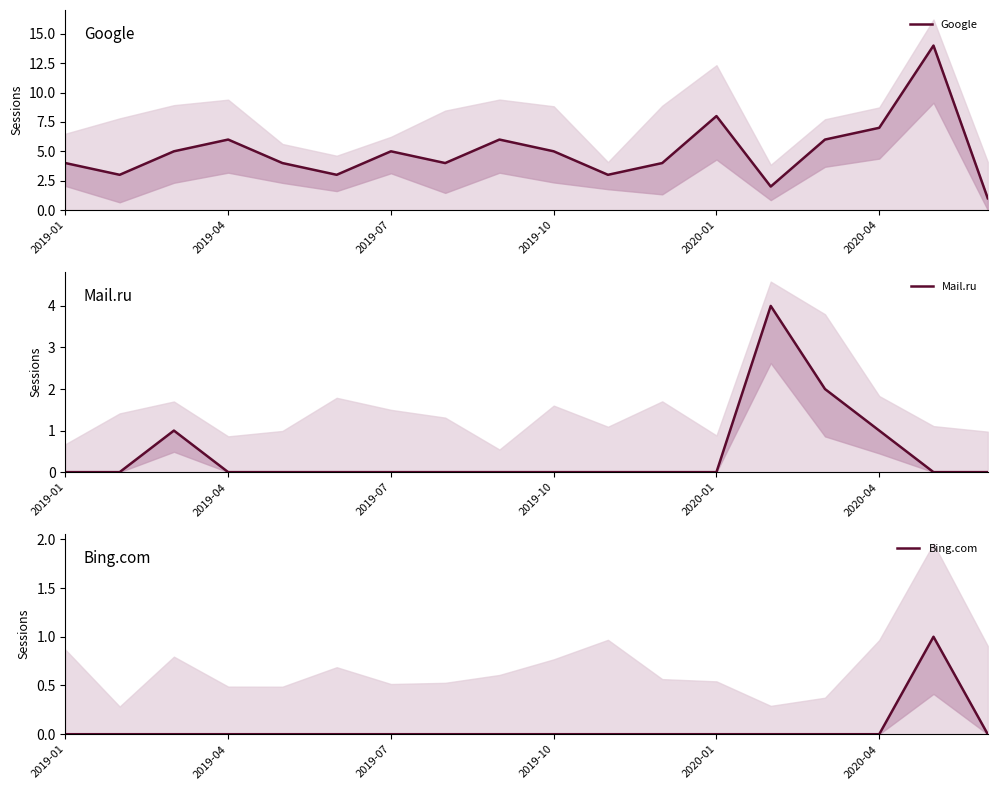

What is the sum of the Google values at 9 and 16?

19